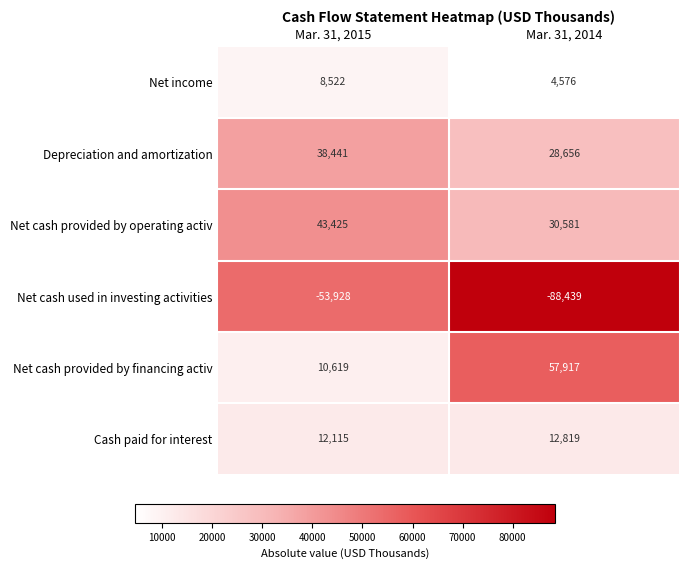

What is the sum of the Net cash used in investing activities values at Mar. 31, 2014 and Mar. 31, 2015?

-142367